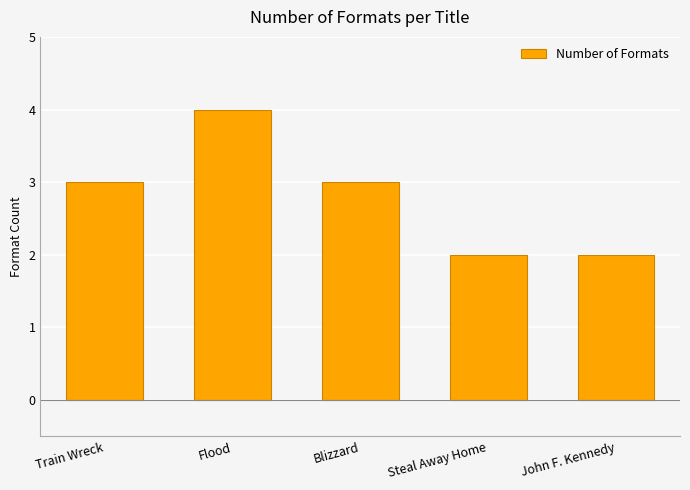

What is the label of the 4th bar from the right?

Flood